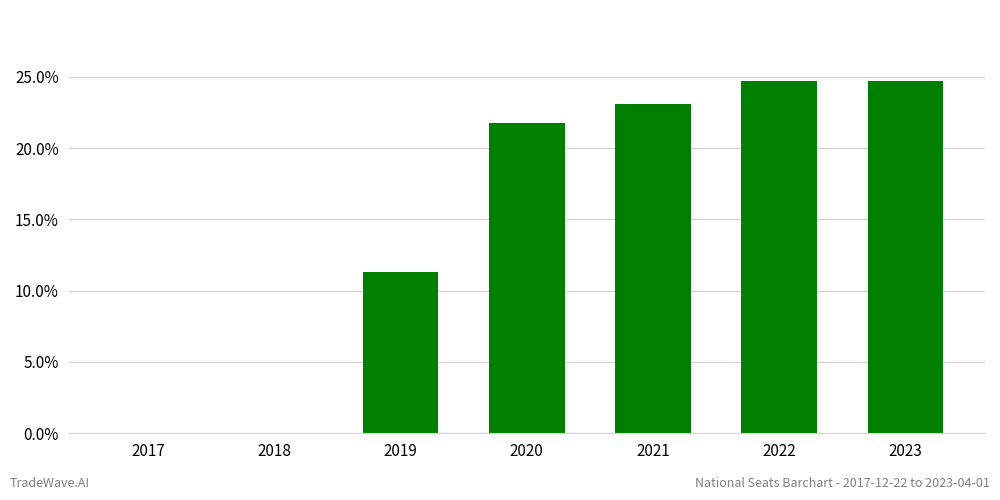

What is the average value?

15.1